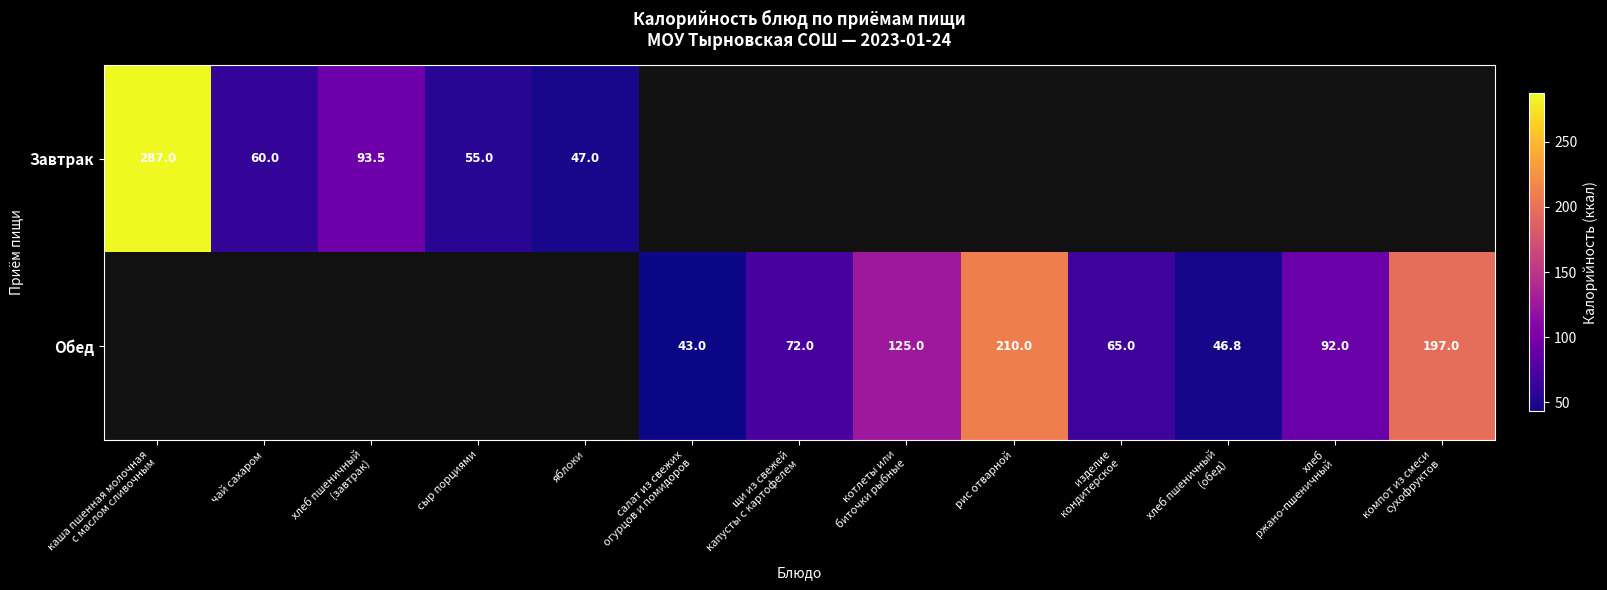

The Завтрак series shows 75.5 at сыр порциями. True or false?

False